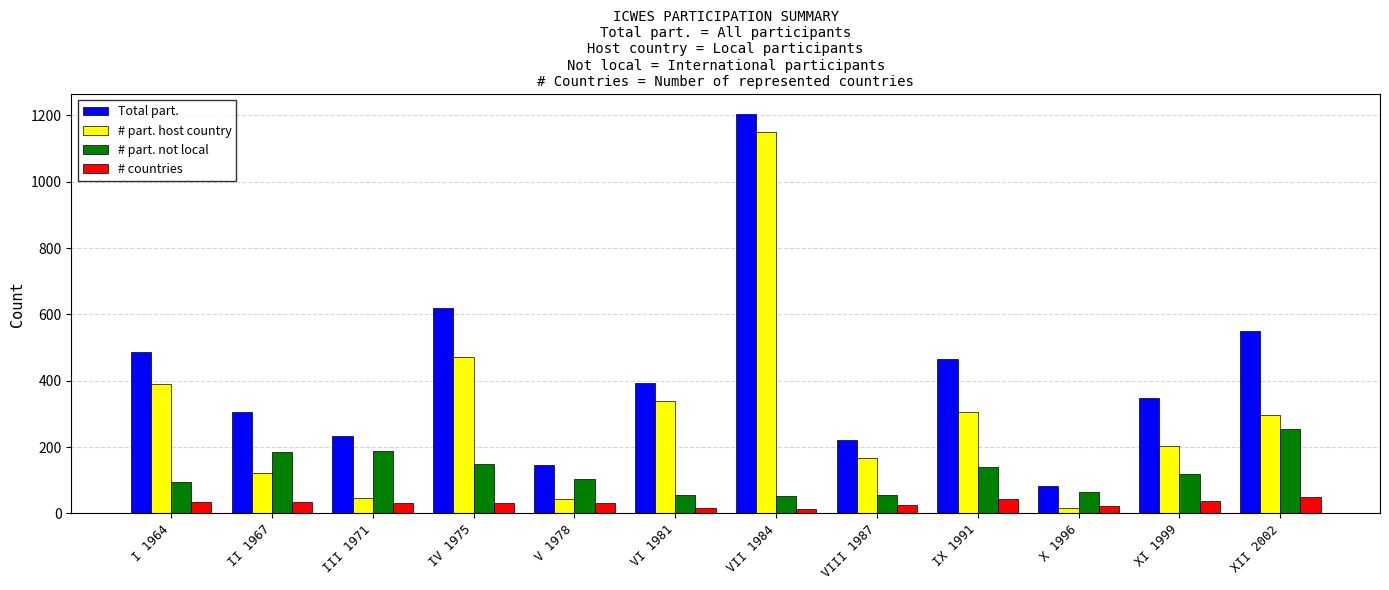

Which series has the largest total across all categories?

Total part.